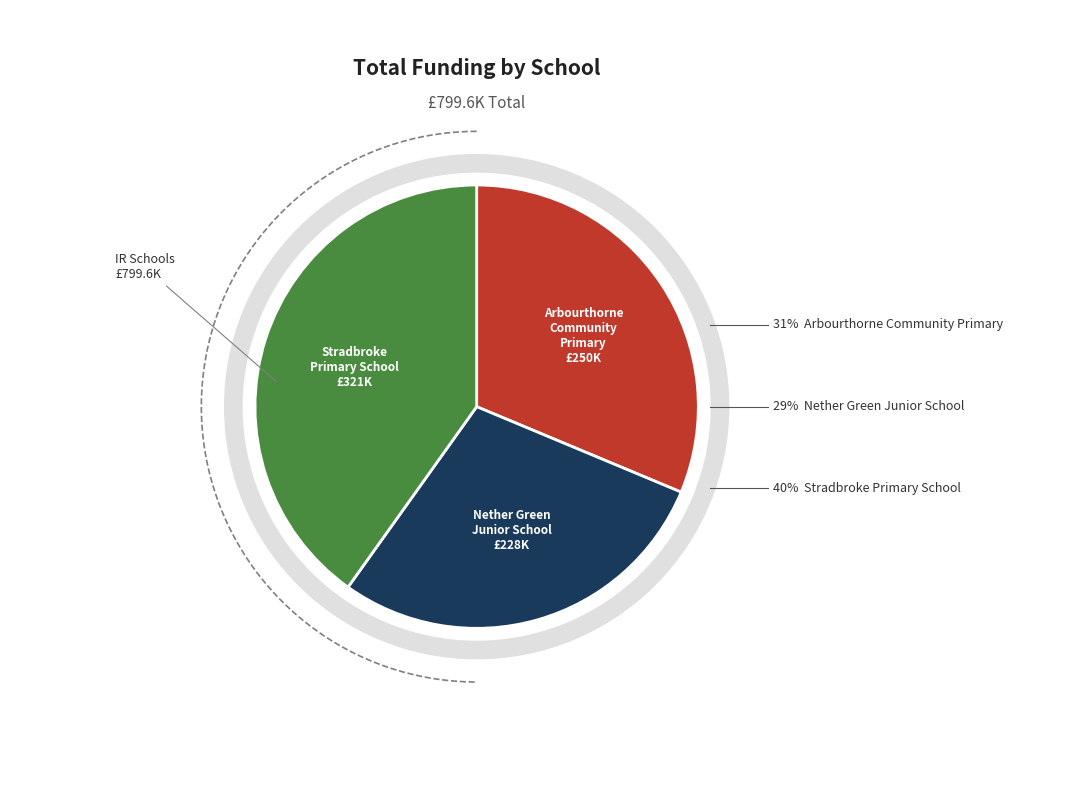

Is it true that Nether Green Junior School is 29% of the pie?

True